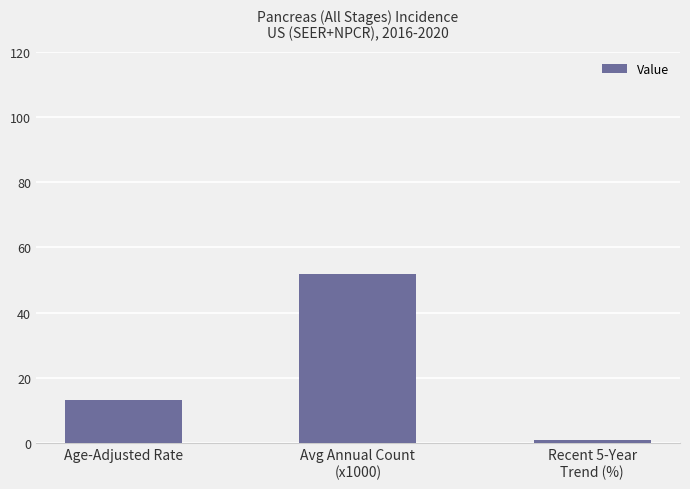

What is the difference between the values at Recent 5-Year
Trend (%) and Age-Adjusted Rate?

12.2